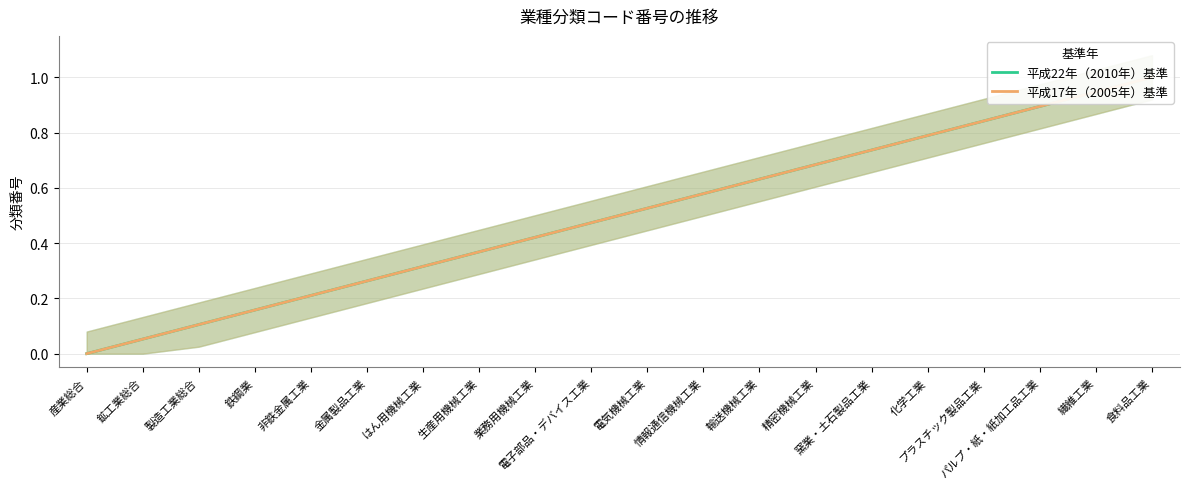

What is the total value across all series at 鉱工業総合?

0.1